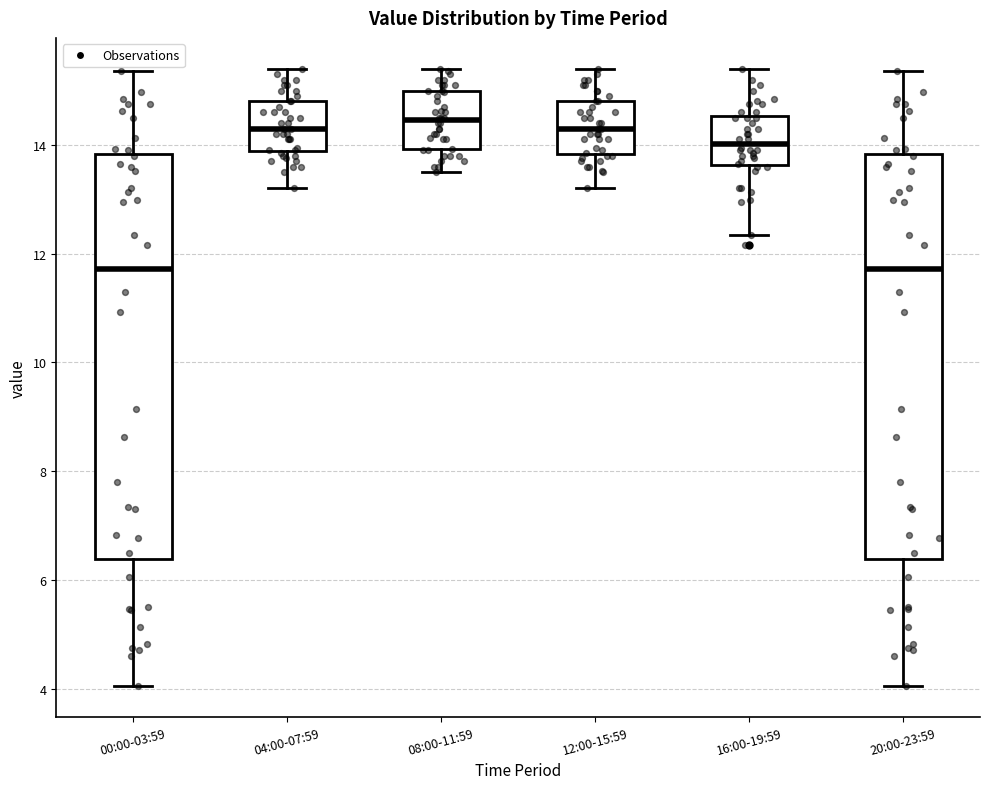

Reading left to right, read every box against the y-axis: the position of its median line, the range the box covers, and the ends of its whiskers. The values are not printed on the chart, so give them approximately, as read against the axis.

00:00-03:59: median 11.8, box 6.4 to 13.8, whiskers 4.0 to 15.4
04:00-07:59: median 14.4, box 13.8 to 14.8, whiskers 13.2 to 15.4
08:00-11:59: median 14.4, box 14.0 to 15.0, whiskers 13.6 to 15.4
12:00-15:59: median 14.4, box 13.8 to 14.8, whiskers 13.2 to 15.4
16:00-19:59: median 14.0, box 13.6 to 14.6, whiskers 12.4 to 15.4
20:00-23:59: median 11.8, box 6.4 to 13.8, whiskers 4.0 to 15.4